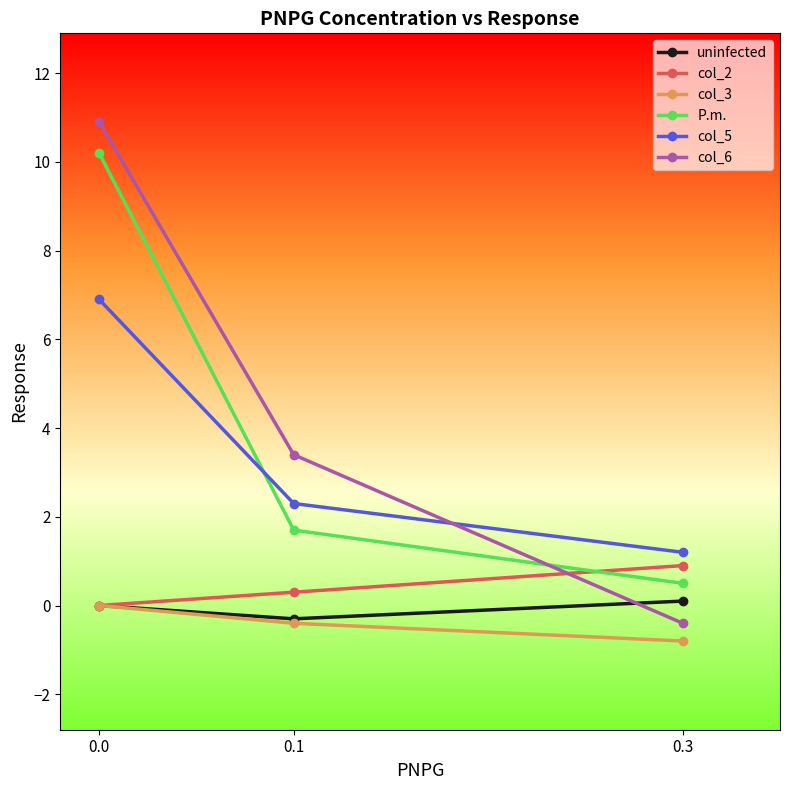

Reading left to right, list all the values displayed in this chart.

uninfected: 0.0=0.0	0.1=-0.3	0.3=0.1
col_2: 0.0=0.0	0.1=0.3	0.3=0.9
col_3: 0.0=0.0	0.1=-0.4	0.3=-0.8
P.m.: 0.0=10.2	0.1=1.7	0.3=0.5
col_5: 0.0=6.9	0.1=2.3	0.3=1.2
col_6: 0.0=10.9	0.1=3.4	0.3=-0.4